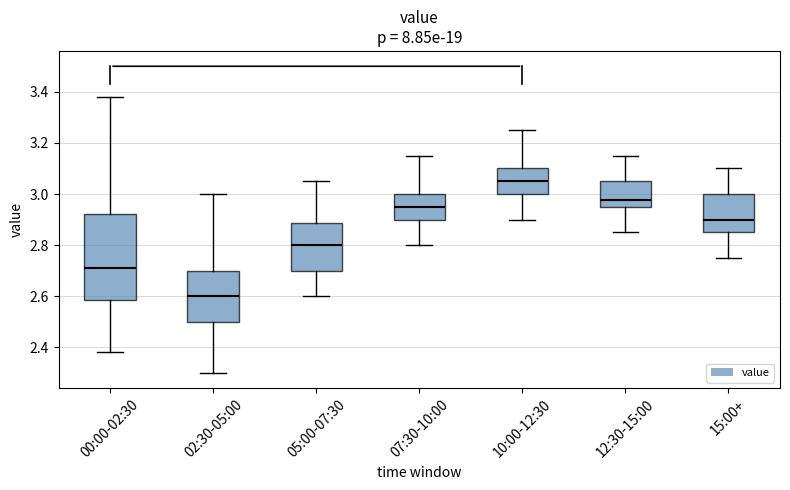

Which box is the tallest, from its lower edge to its upper edge?

00:00-02:30